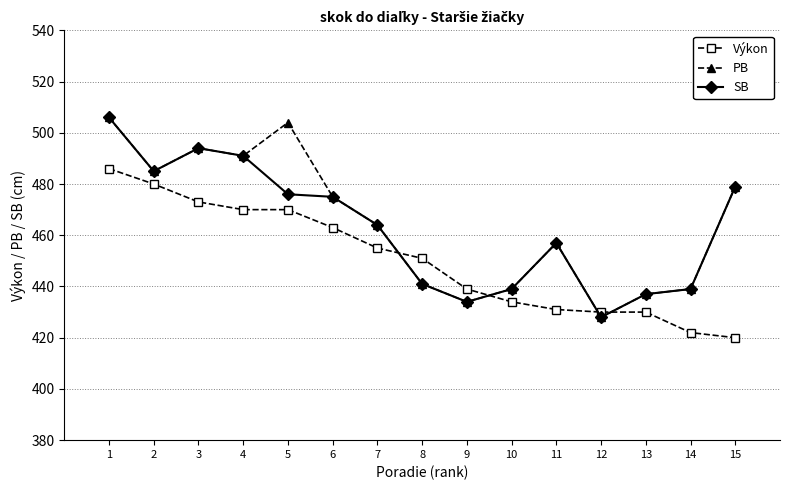

What is the spread (max minus min) of values at 5?

34